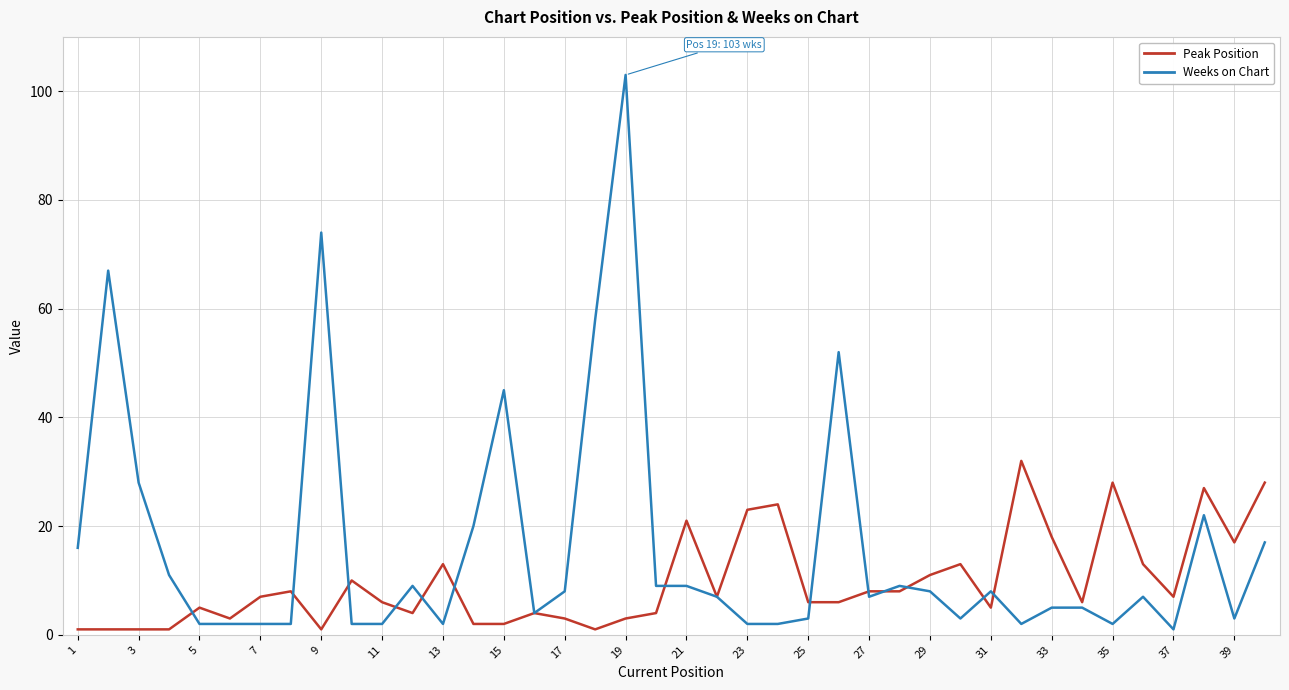

What are all the series names shown in the legend?

Peak Position, Weeks on Chart